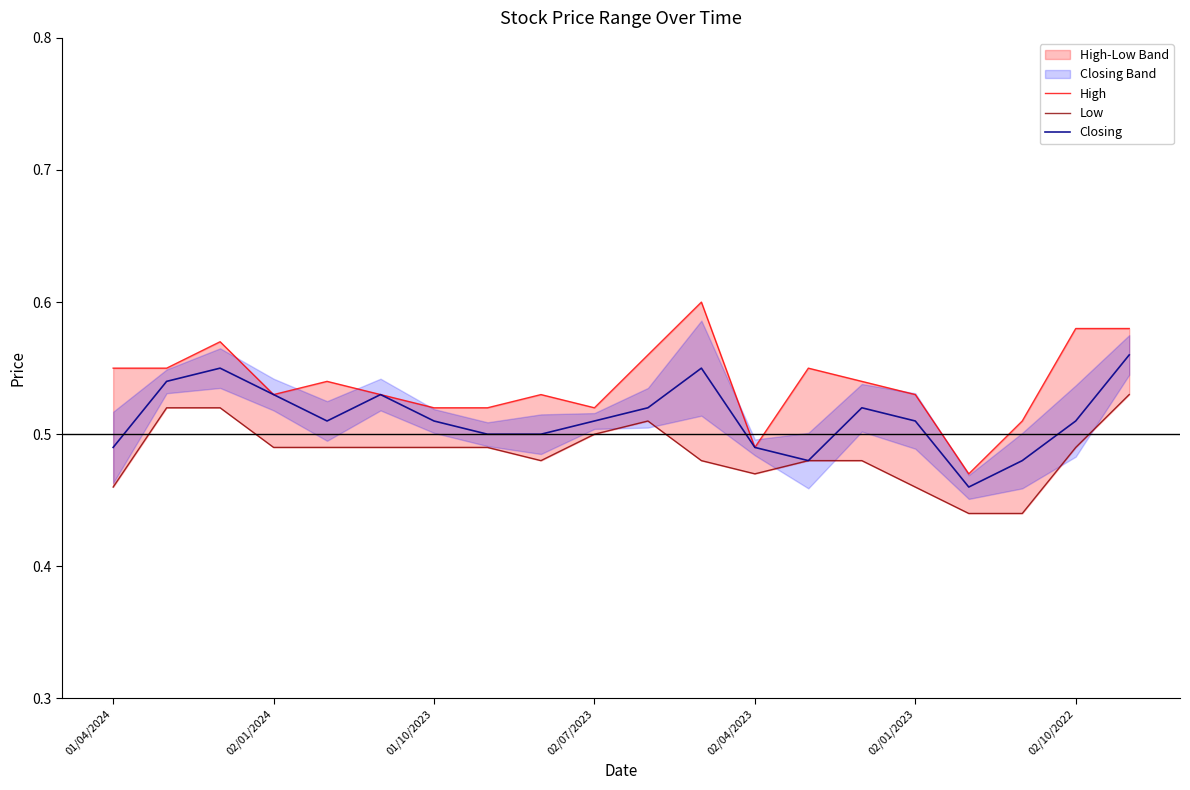

What is the difference between the maximum and minimum values in the High series?

0.1